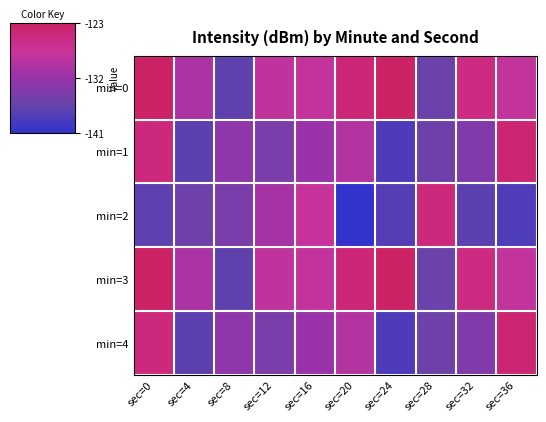

What is the difference between the highest and lowest values at sec=20?

16.2